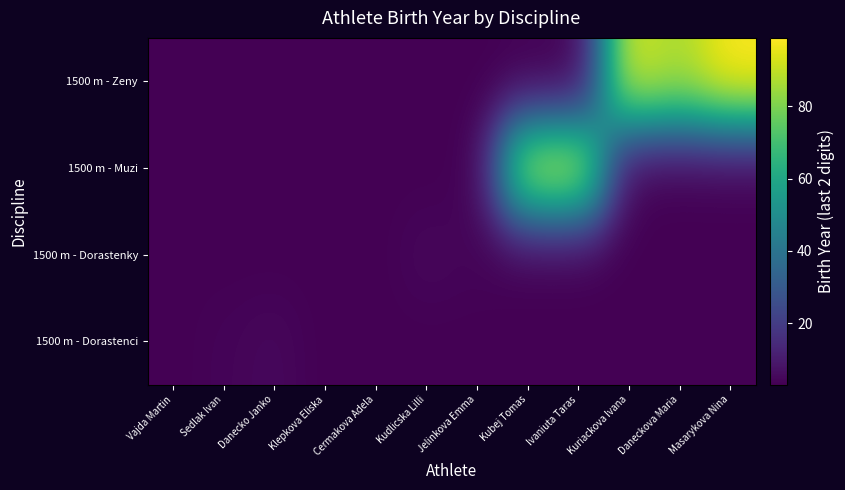

Which has a higher value, Klepkova Eliska or Vajda Martin?

Klepkova Eliska